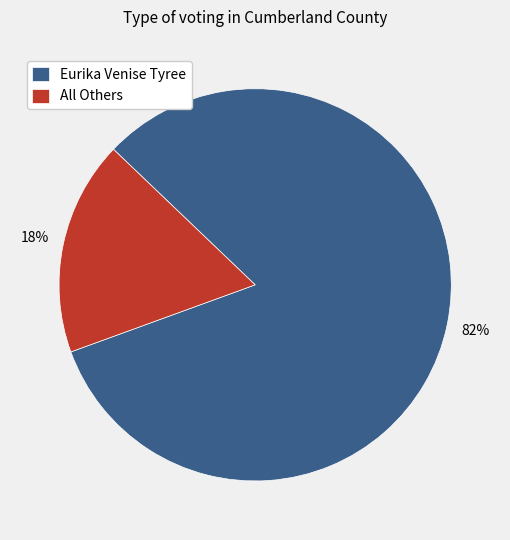

Does Eurika Venise Tyree account for over 50% of the chart?

Yes